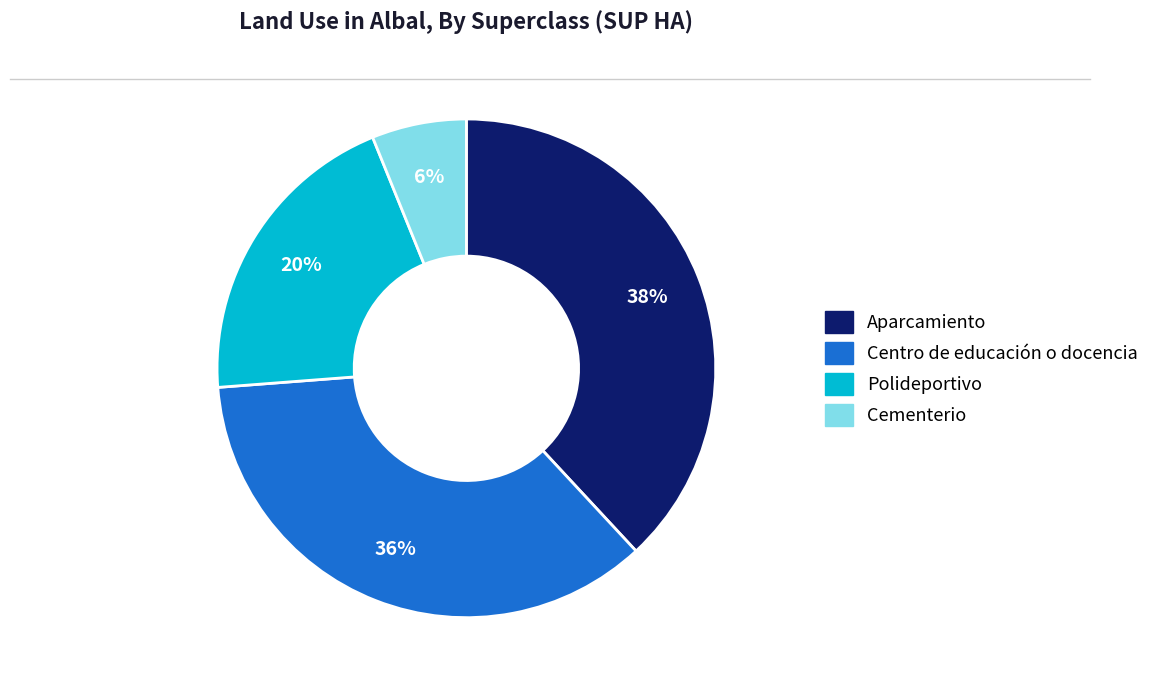

Approximately how many times larger is the value at Aparcamiento compared to Polideportivo?

1.9